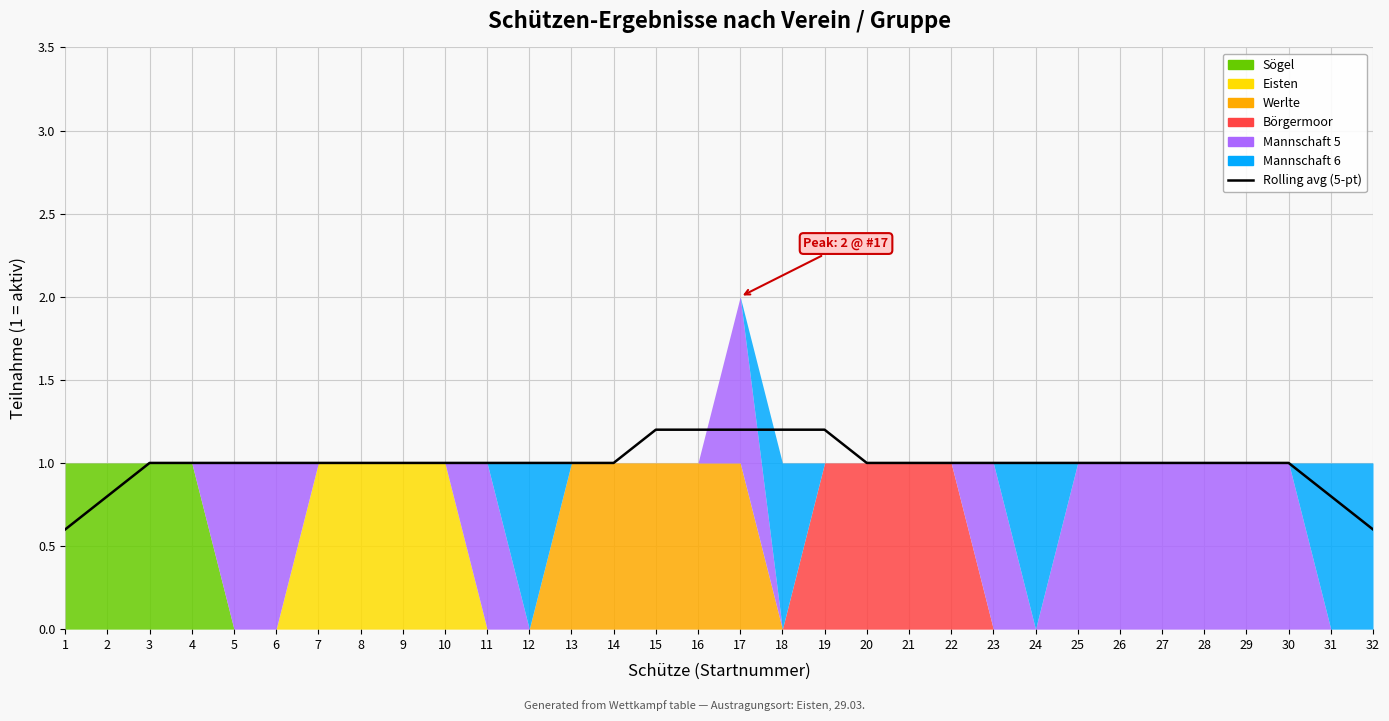

What is the difference between the values at 19 and 5?

0.2